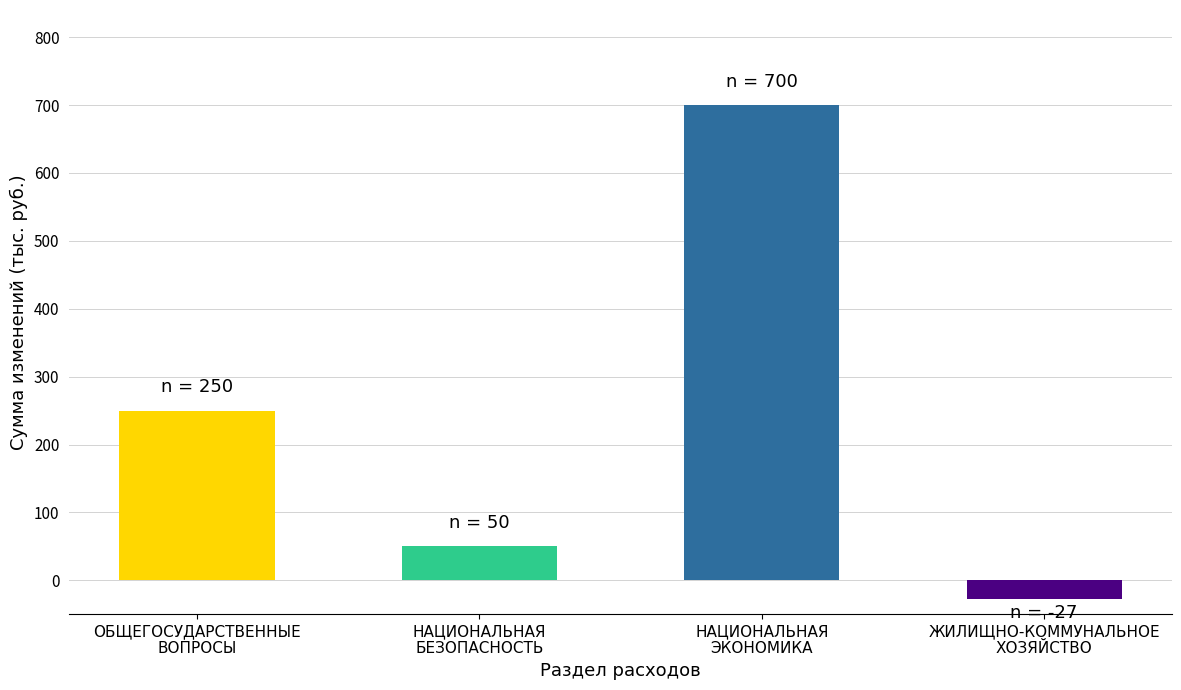

What is the label of the 4th bar from the left?

ЖИЛИЩНО-КОММУНАЛЬНОЕ
ХОЗЯЙСТВО